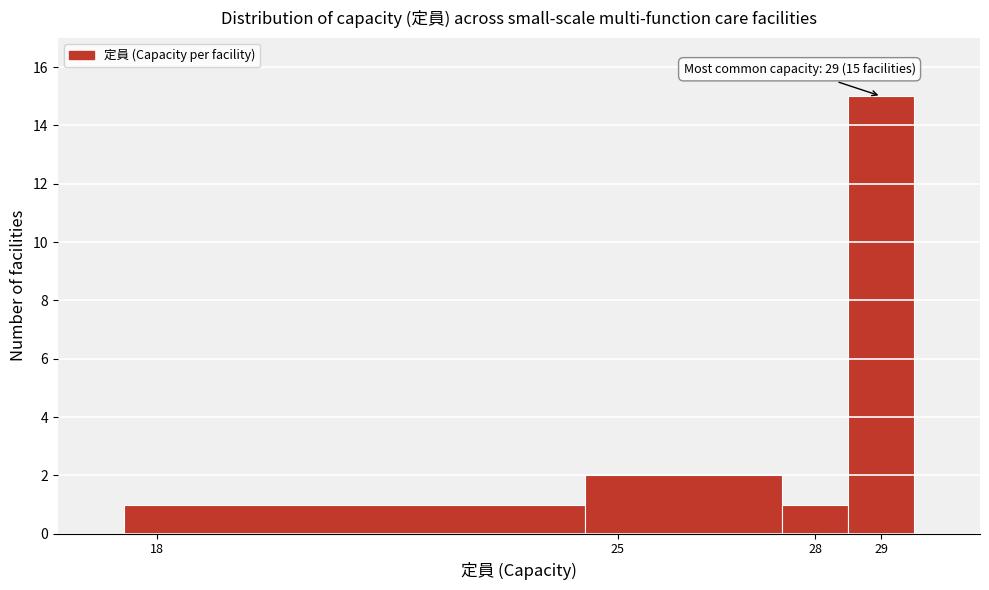

Over which range of the x-axis is the bar tallest?

28.5 to 29.5